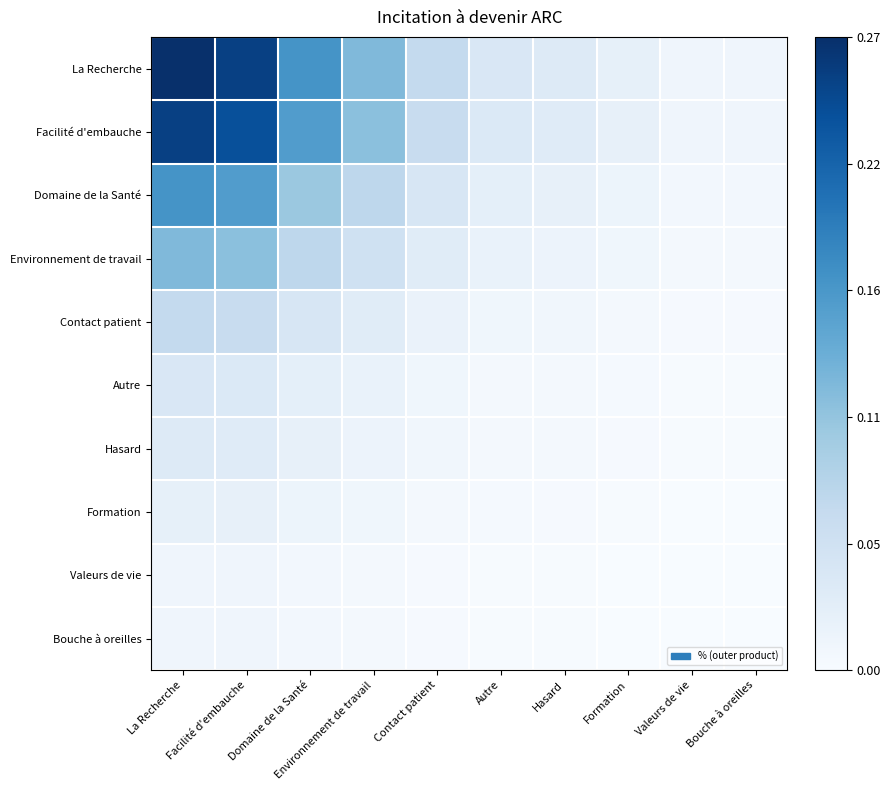

Which category has the lowest value across all series?

Valeurs de vie